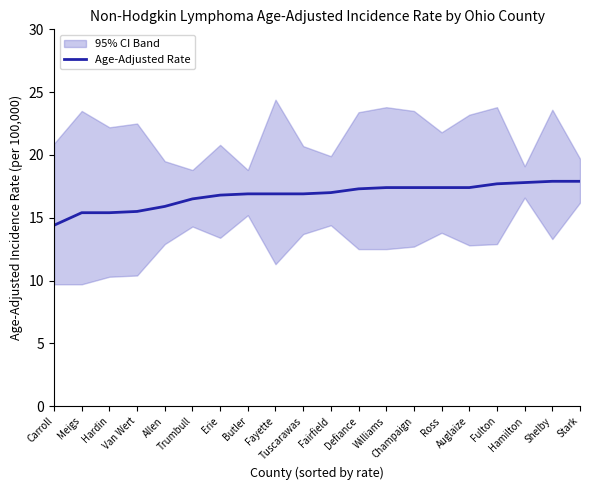

What is the change in value from Butler to Auglaize?

+0.5